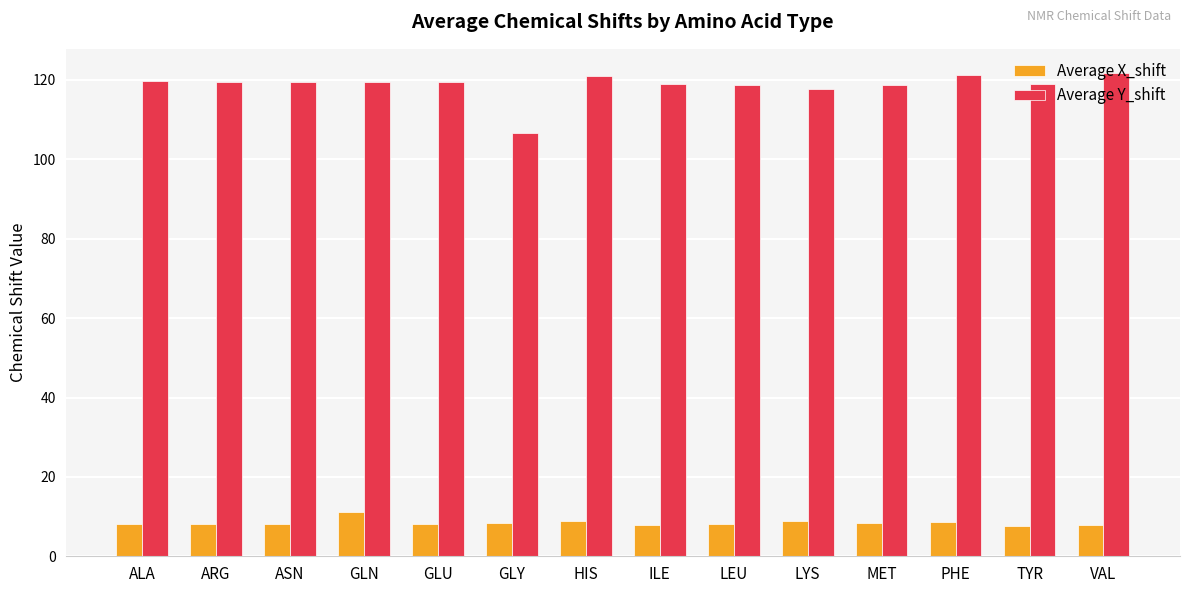

The Average Y_shift series shows 119.5 at GLU. True or false?

True